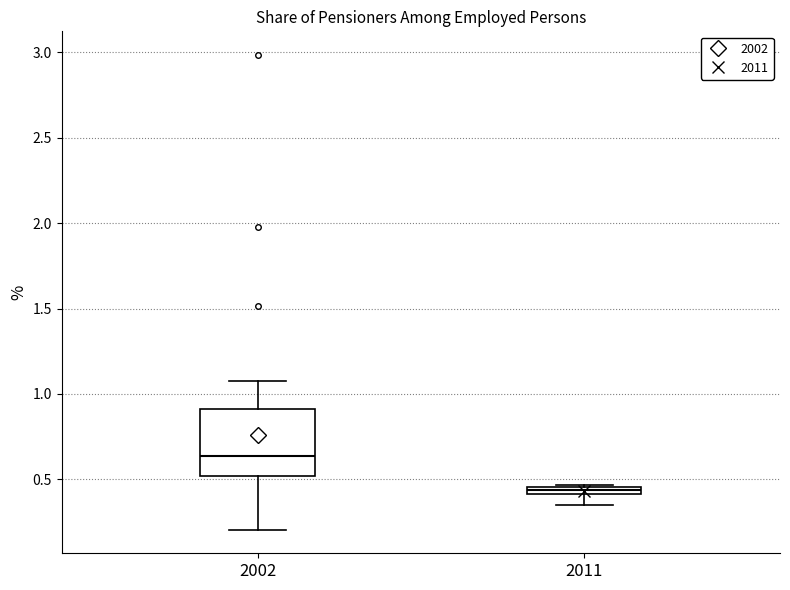

Comparing the boxes themselves (not the whiskers), which one is the tallest?

2002